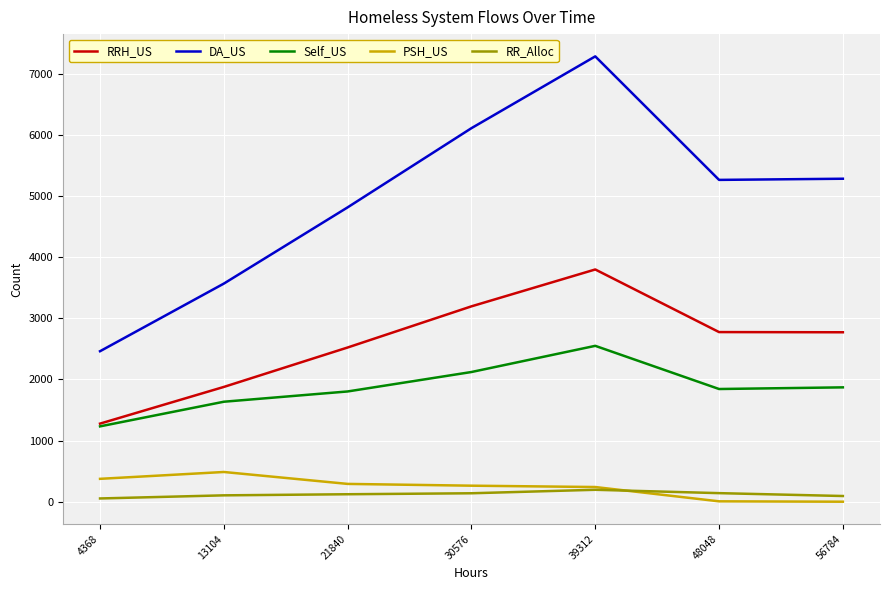

How many interior local peaks does the RRH_US series have?

1